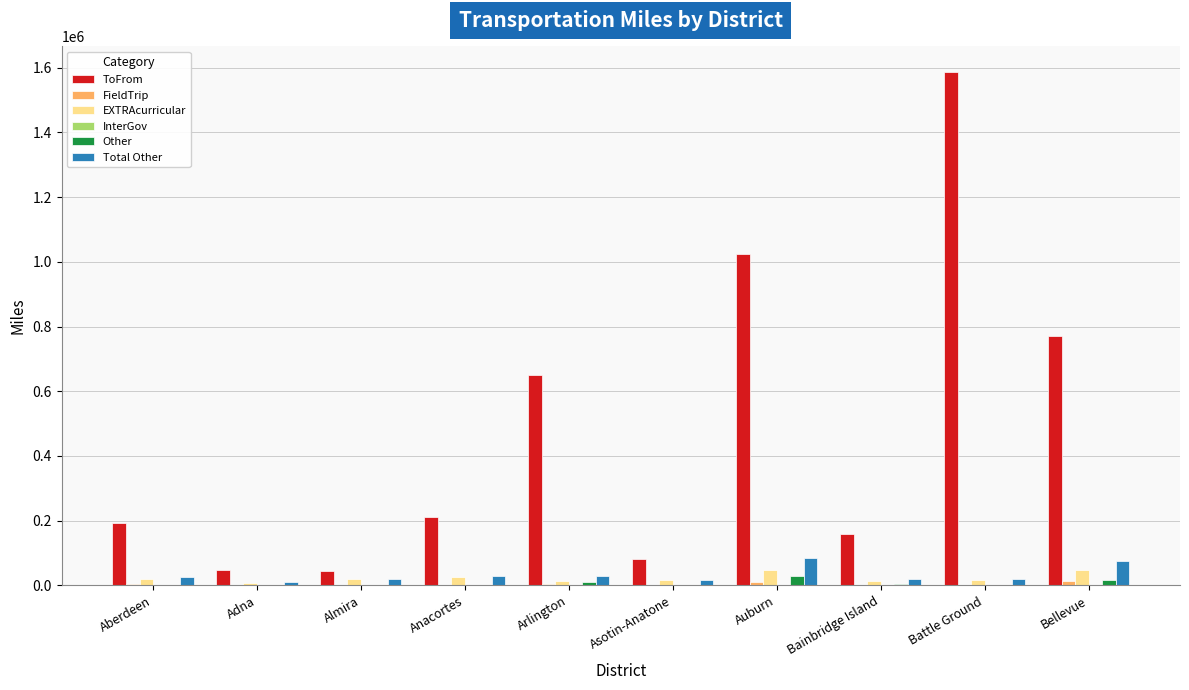

Is it true that Total Other equals 20290 at Battle Ground?

True